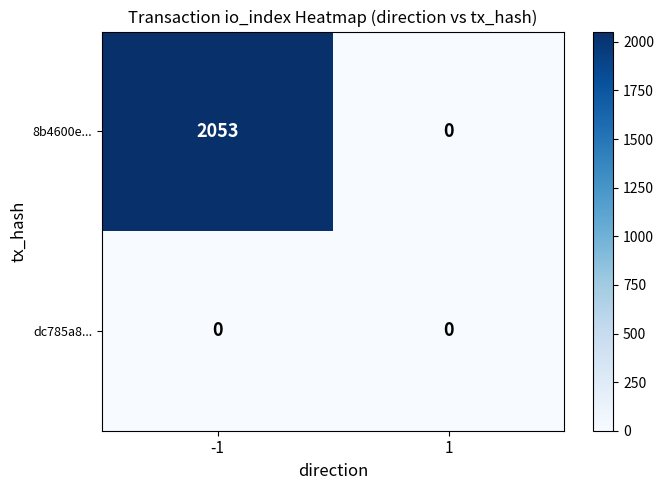

Reading left to right, extract all data points from this chart.

8b4600e...: -1=2053	1=0
dc785a8...: -1=0	1=0